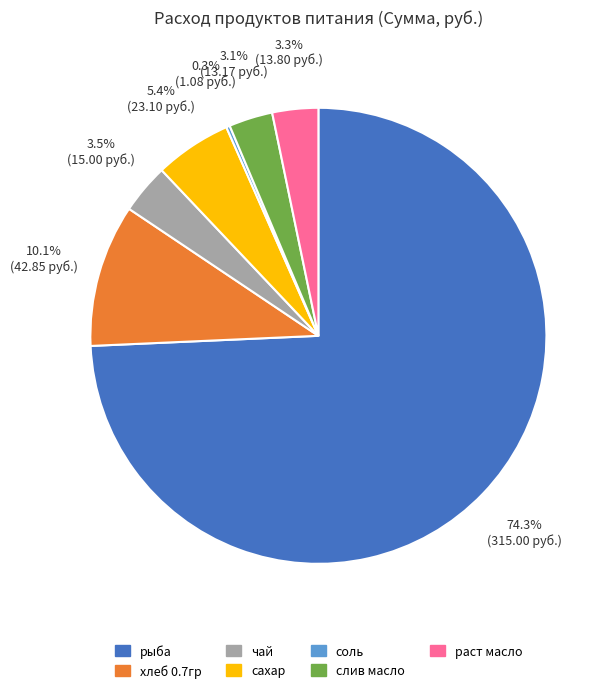

To the nearest percent, what is the average slice percentage?

14%